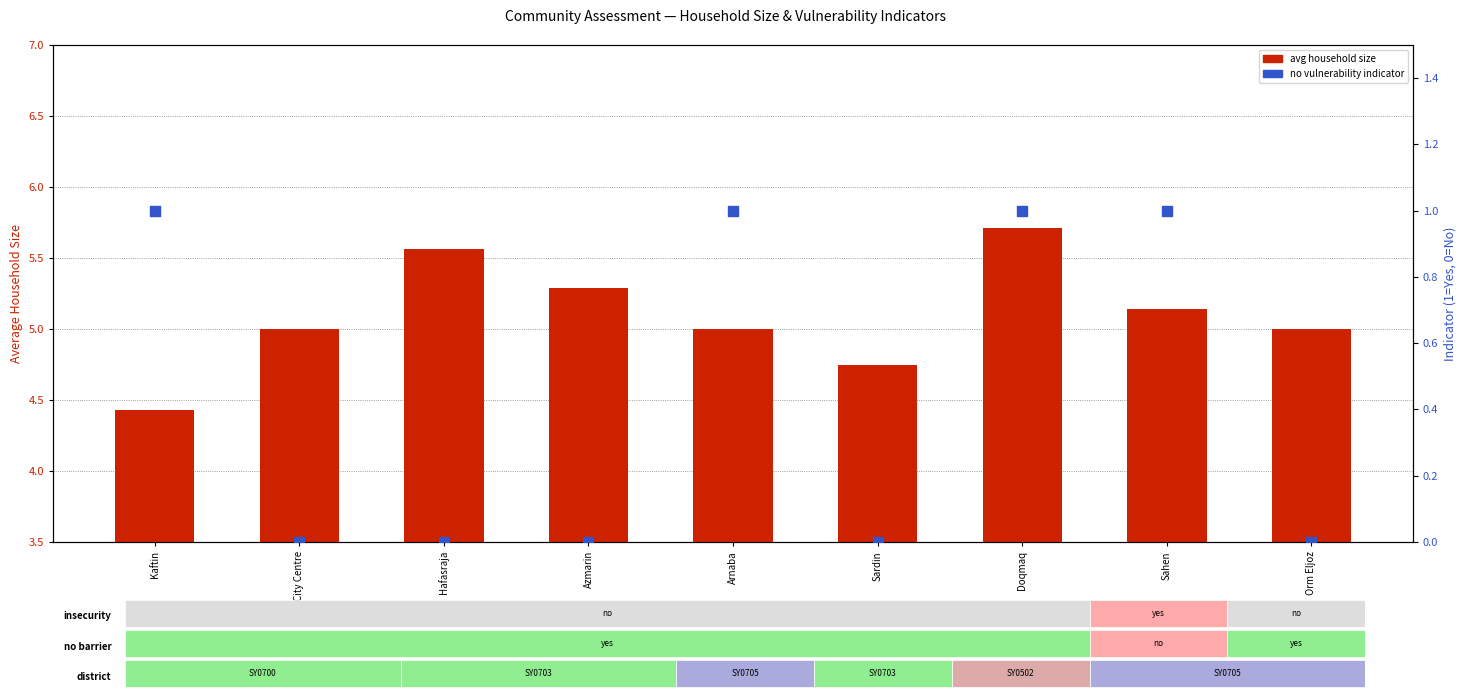

At how many categories does at least one series exceed 1?

9